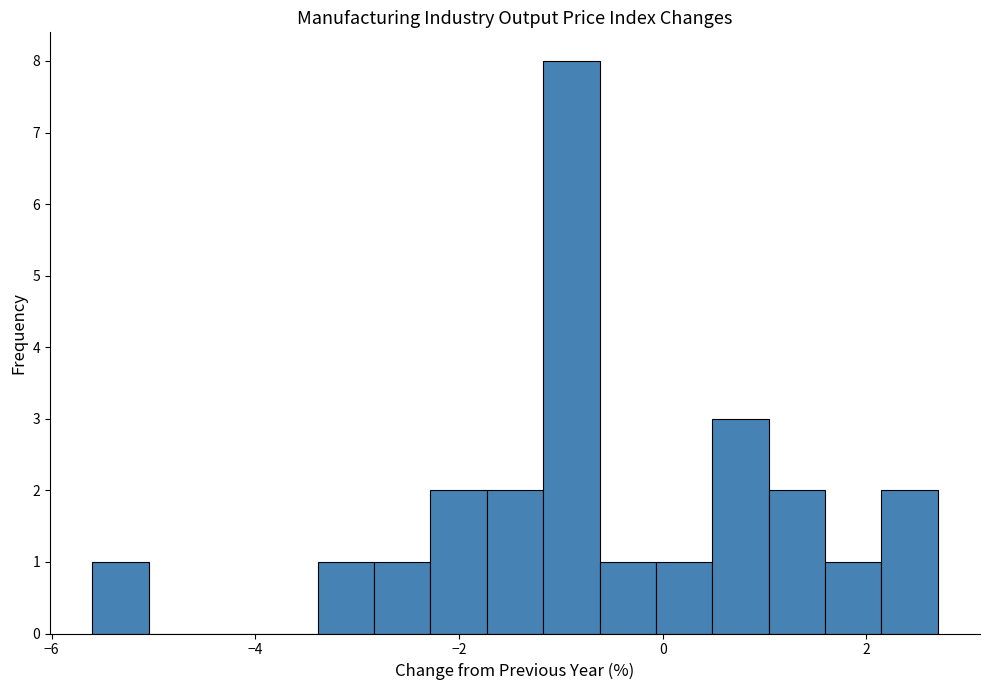

Read against the x-axis, roughly where is the centre of the tallest bar?

-0.8